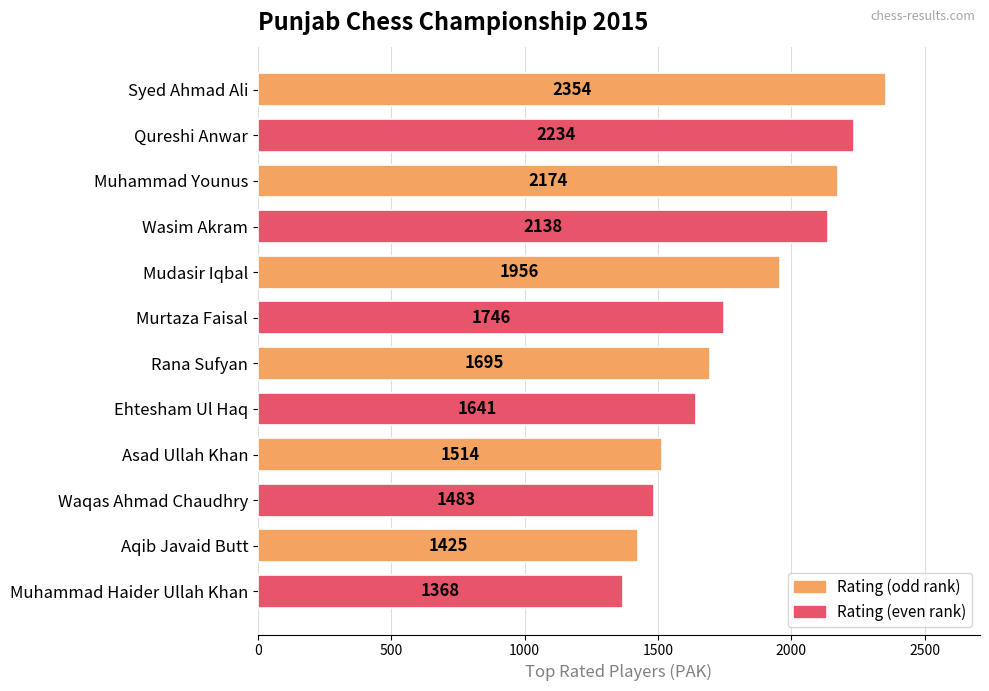

Does the chart contain stacked bars?

No